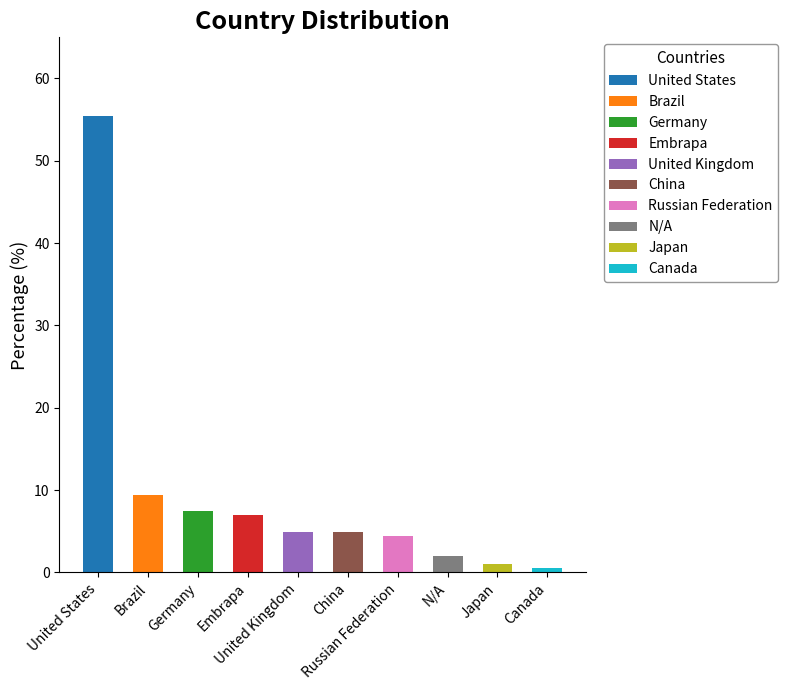

What value does the data have at Japan?

1.0